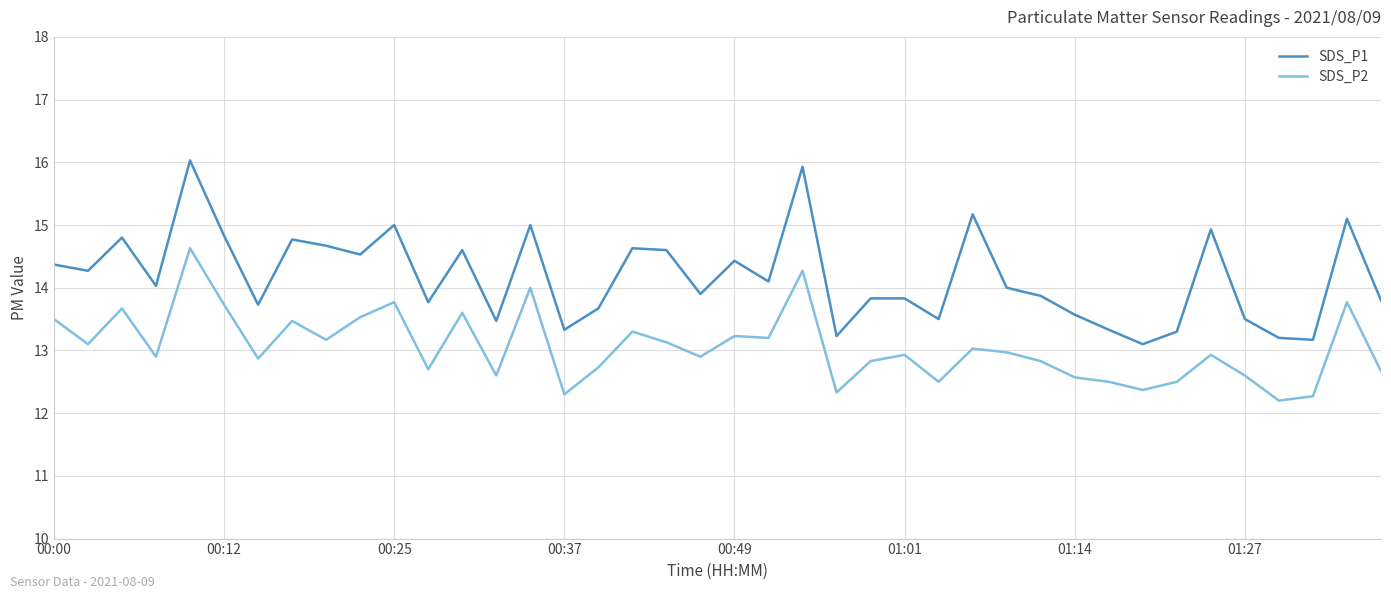

List the series in order of their peak value, lowest first.

SDS_P2, SDS_P1